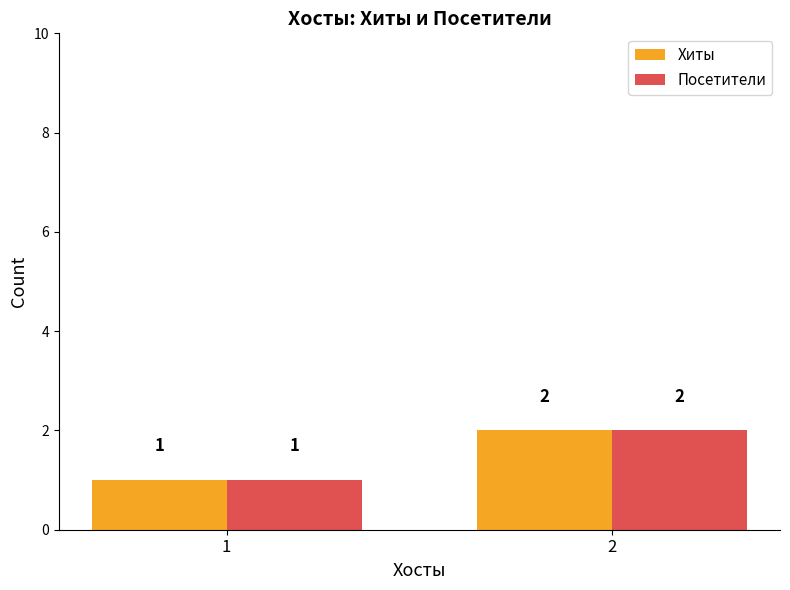

What is the difference between the maximum and minimum values in the Хиты series?

1